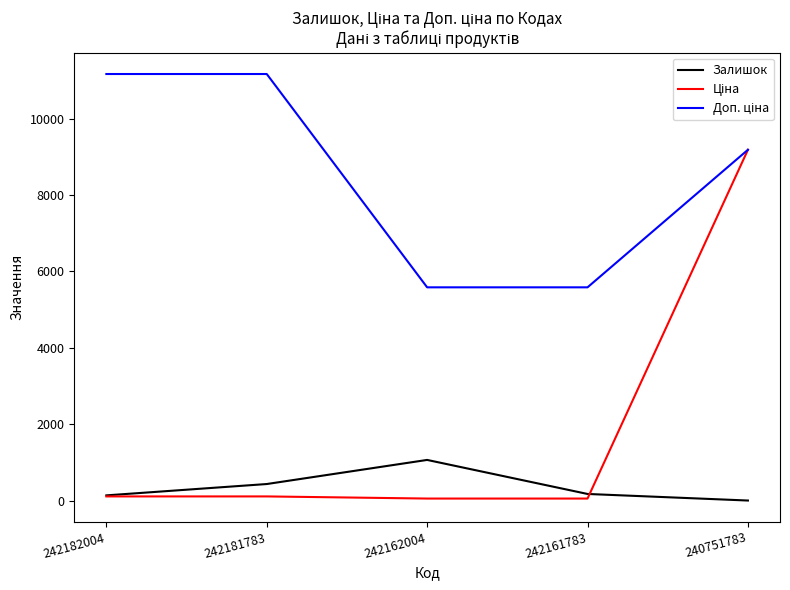

At which label does Залишок reach its peak?

242162004